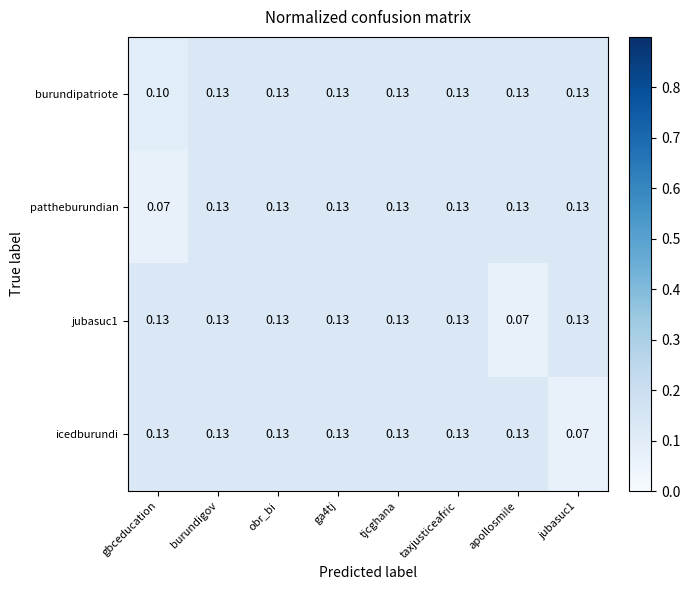

Which series has the largest total across all categories?

burundipatriote